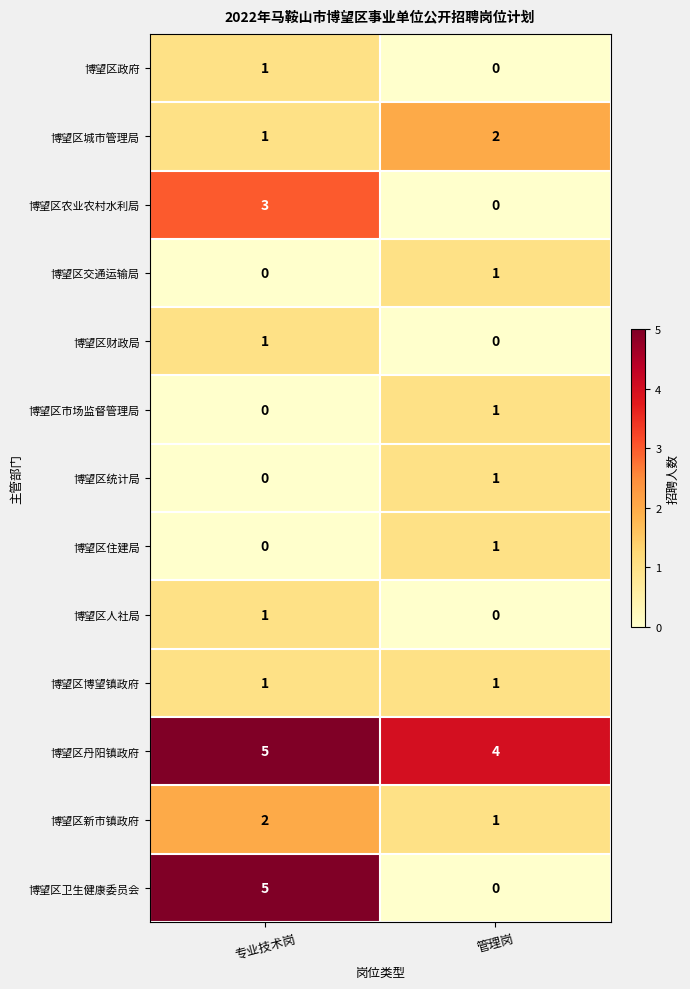

At how many categories does at least one series exceed 2?

2